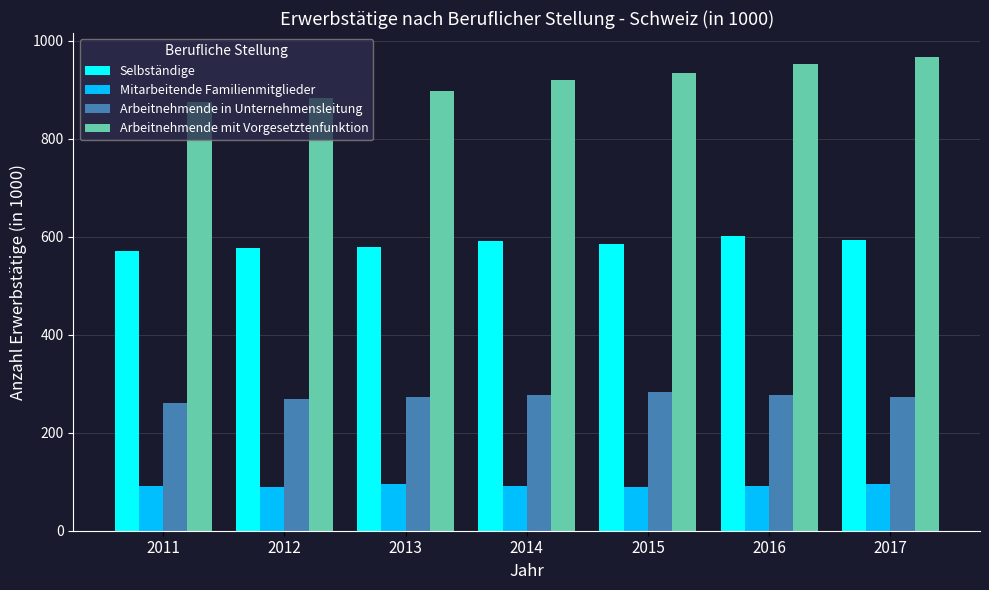

Rank the series by their average value, from lowest to highest.

Mitarbeitende Familienmitglieder, Arbeitnehmende in Unternehmensleitung, Selbständige, Arbeitnehmende mit Vorgesetztenfunktion